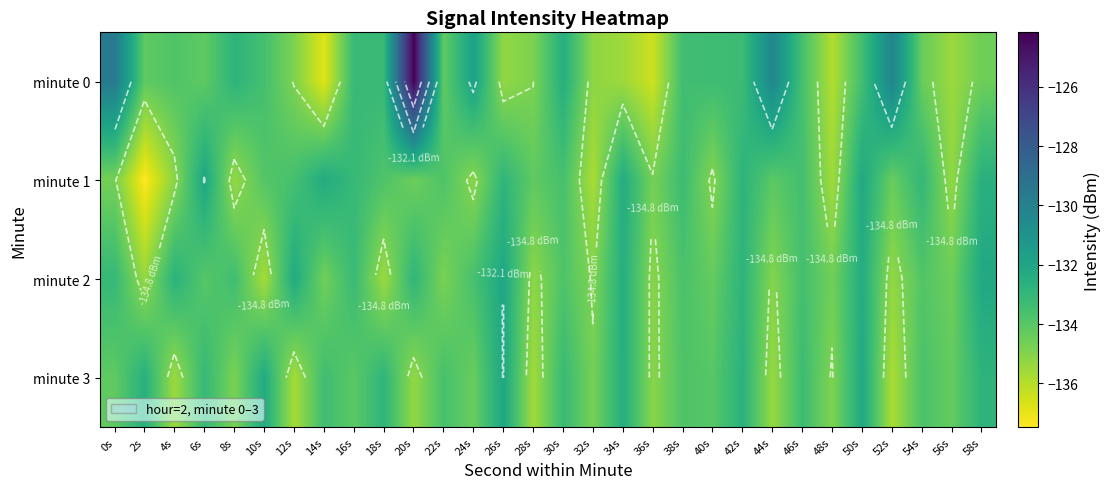

How many data points does each series have?

30